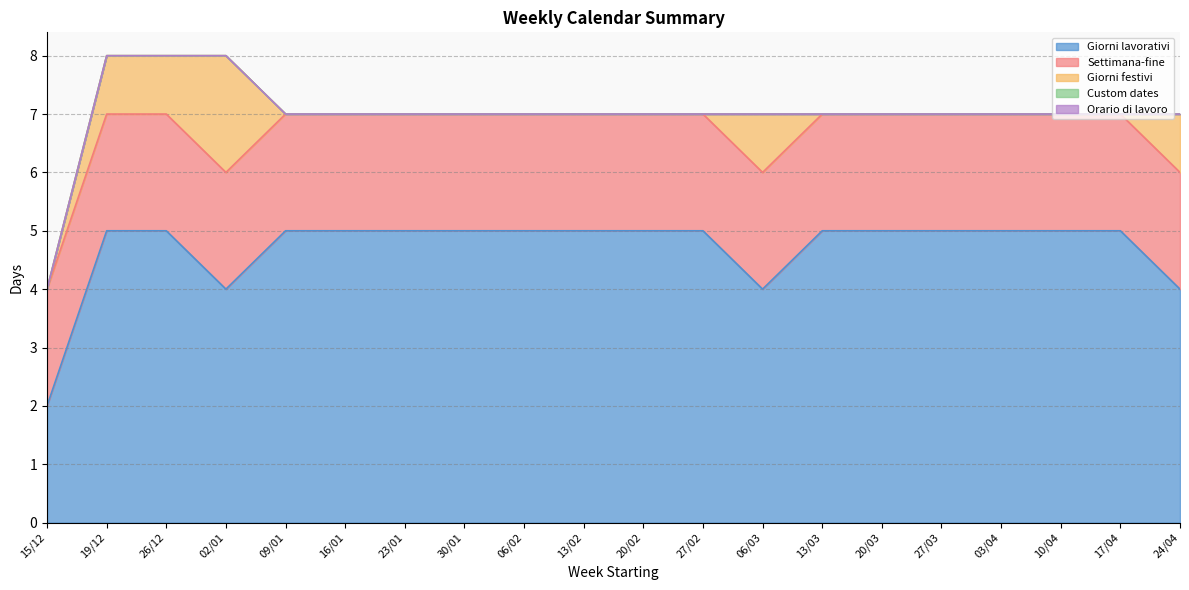

True or false: Settimana-fine and Giorni festivi intersect in this chart.

False